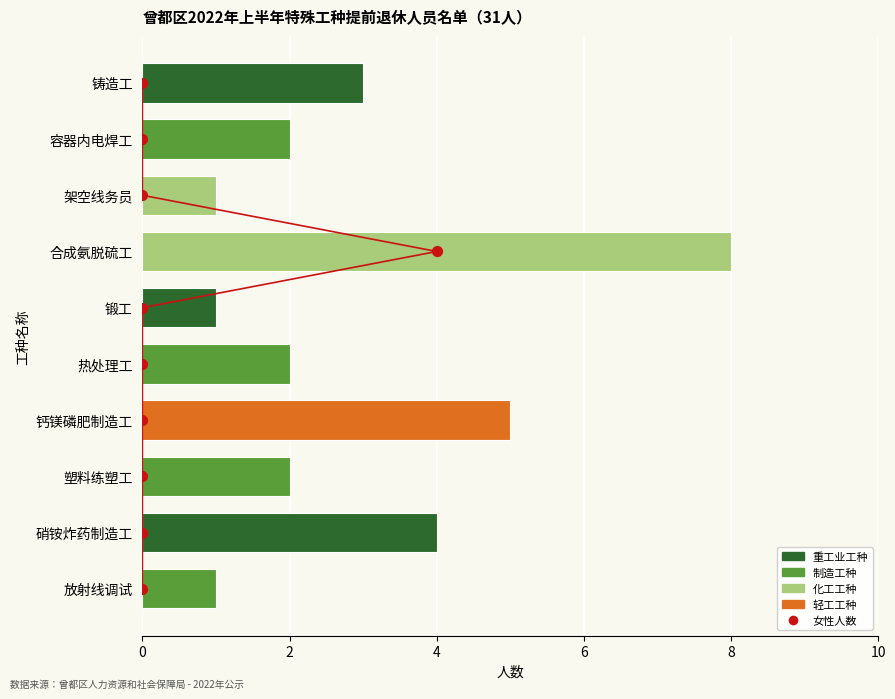

Which series reaches the minimum Y coordinate?

女性人数